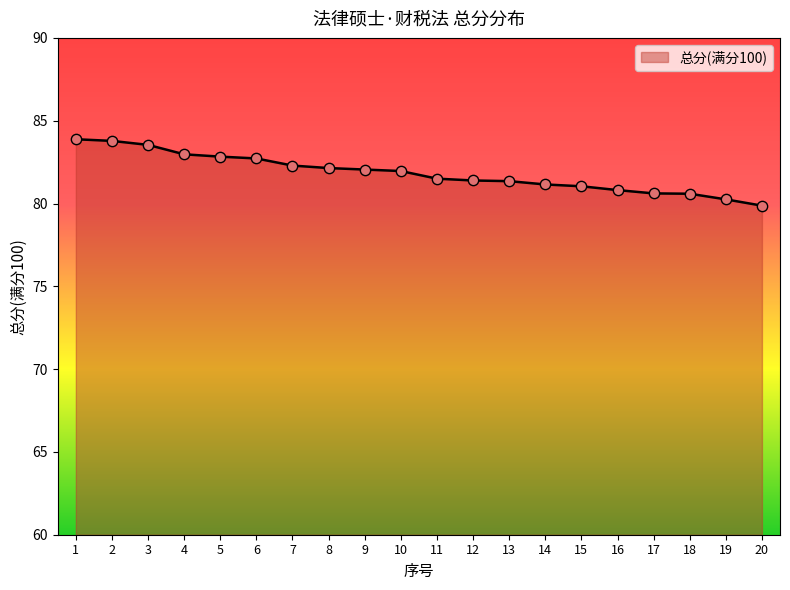

What is the change in value from 10 to 12?

-0.6